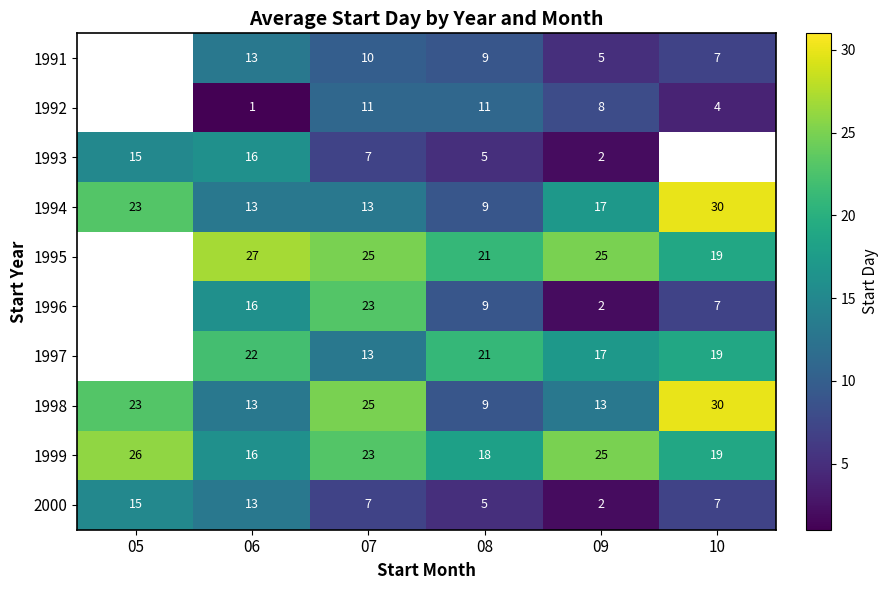

What is the minimum value for 1998?

9